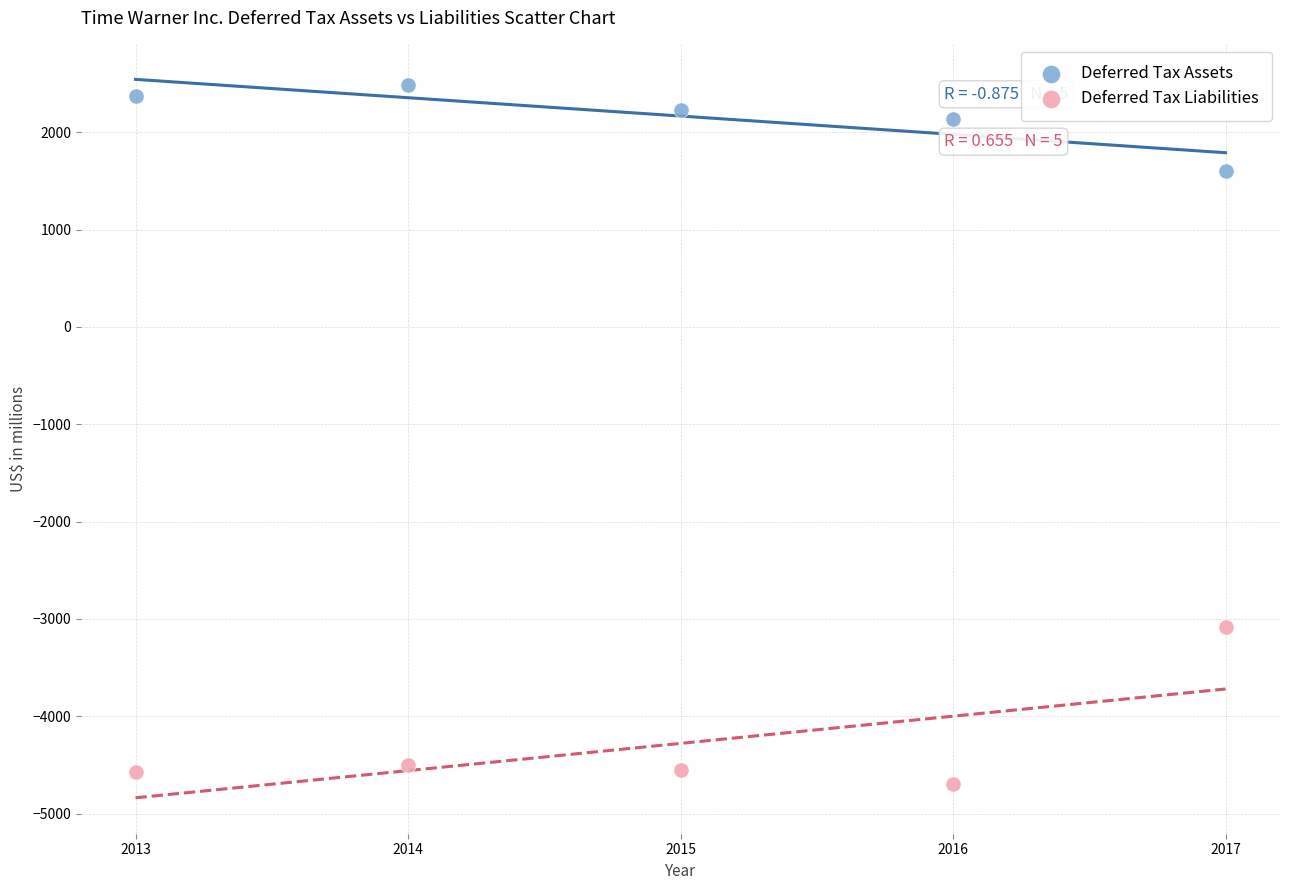

Across all data points, what is the range of Y values (max minus min)?

7177